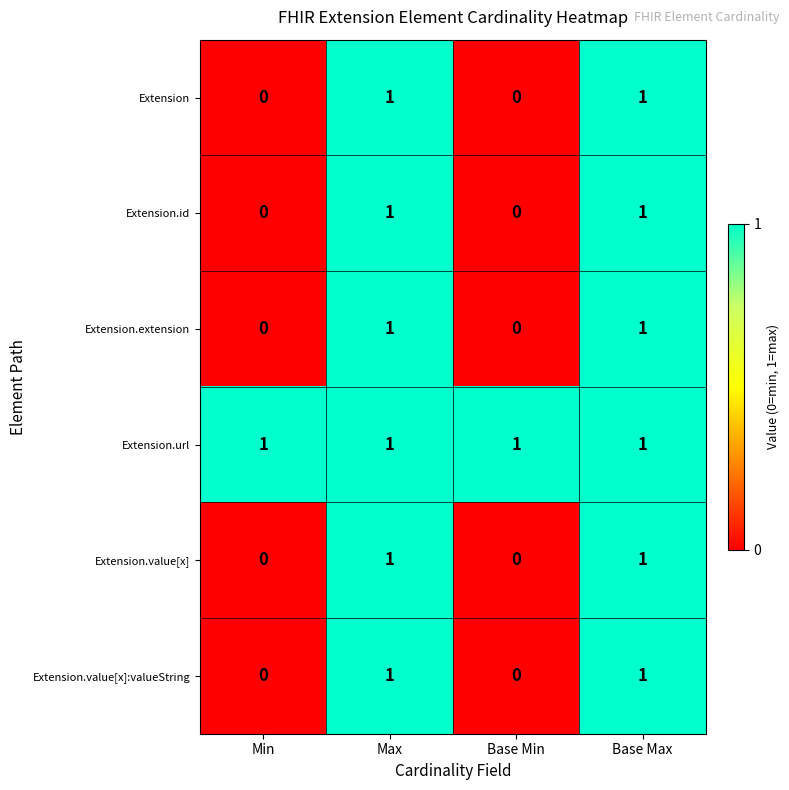

Is it true that Extension.extension equals 0 at Max?

False